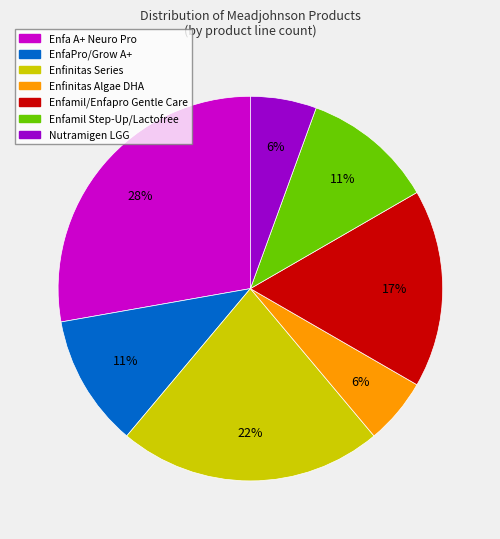

Is there any slice that represents more than half of the pie?

No